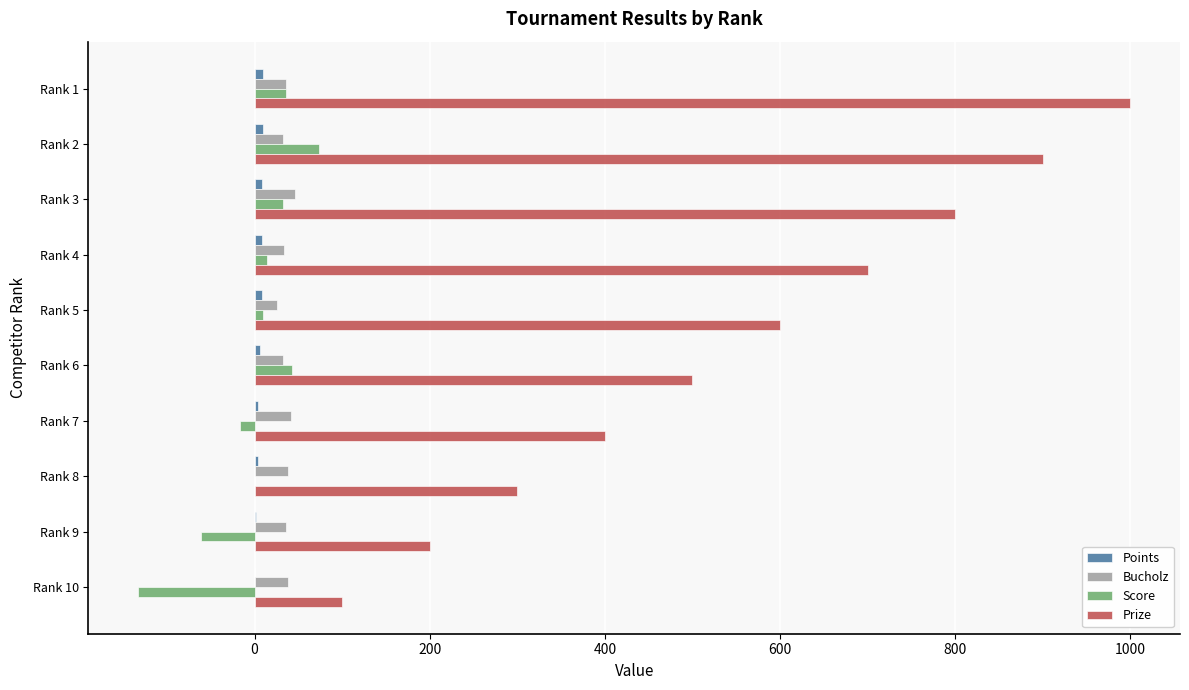

Which series has the largest total across all categories?

Prize